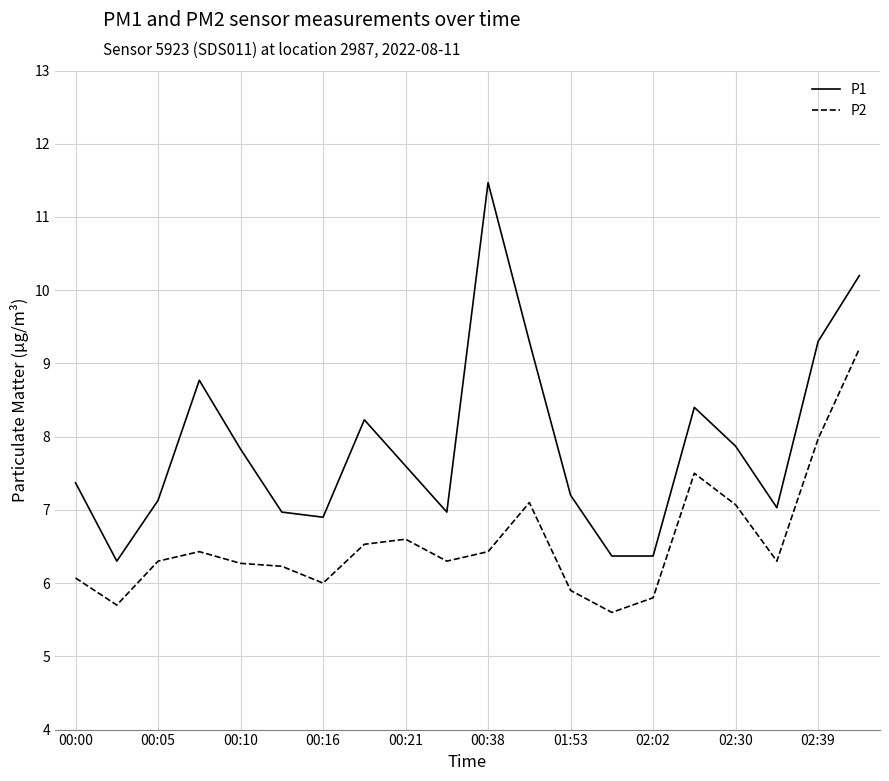

What is the sum of all P2 values?

131.3